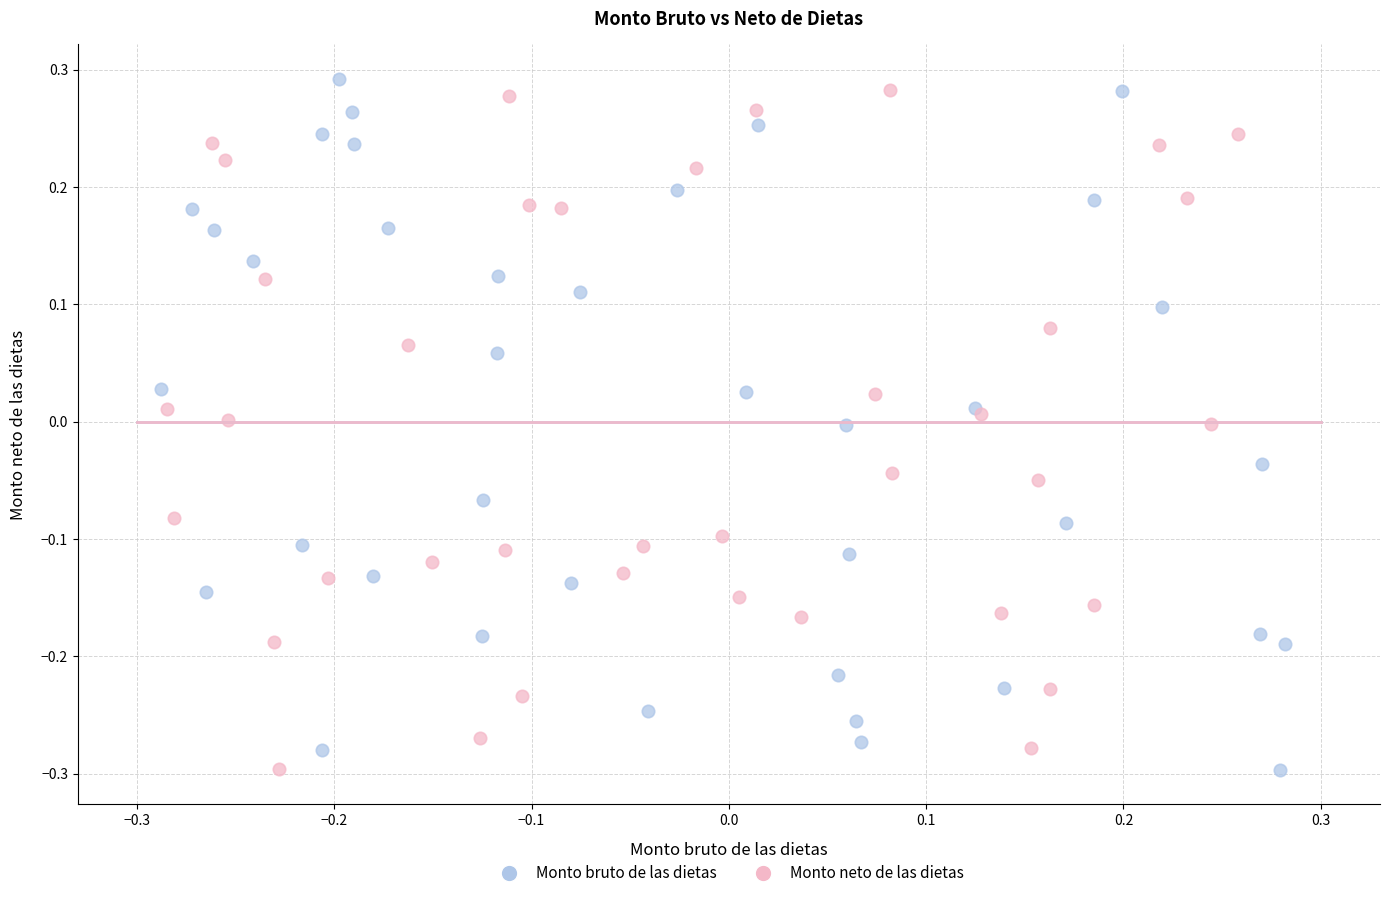

What are all the series names shown in the legend?

Monto bruto de las dietas, Monto neto de las dietas